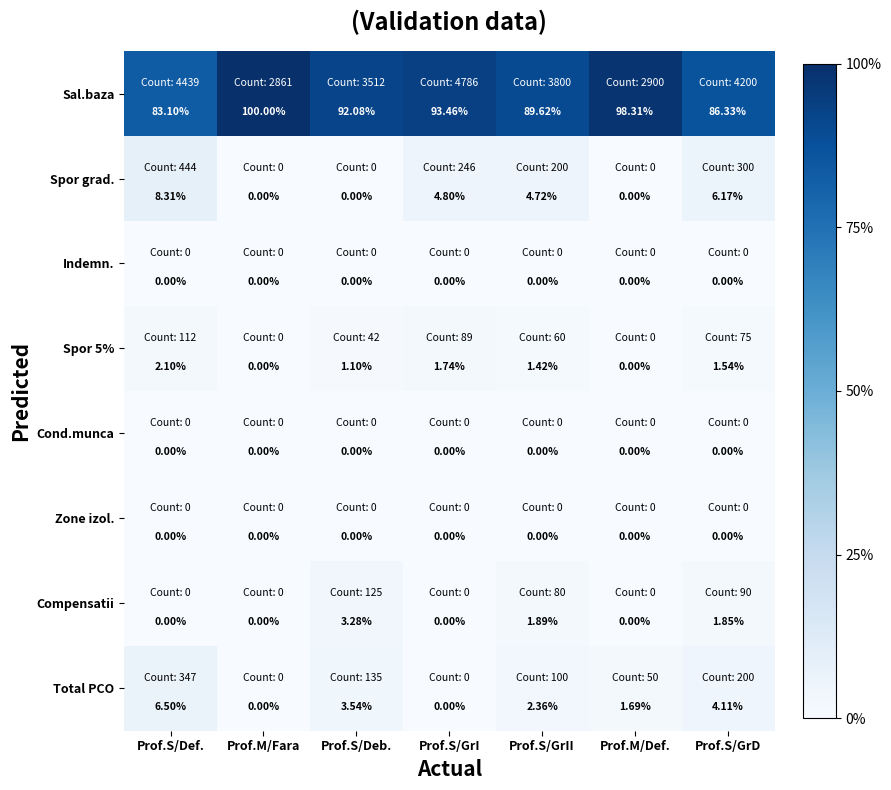

What is the total value across all series at Prof.M/Def.?

100.0